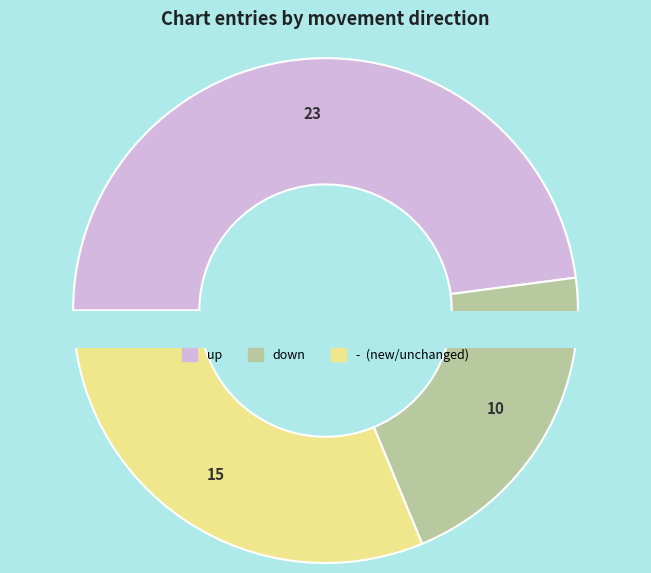

Which slice is the largest?

up